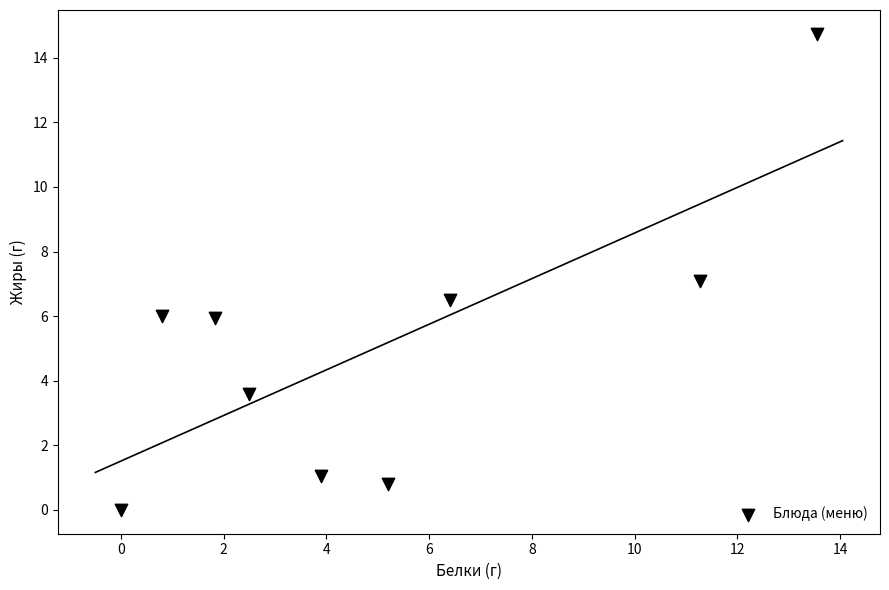

What is the average Y value?

5.1